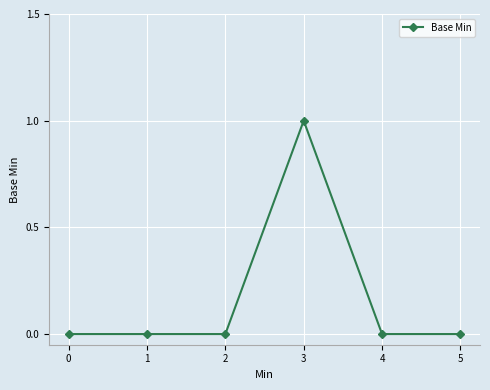

The chart shows a value of 0 at 1. True or false?

True